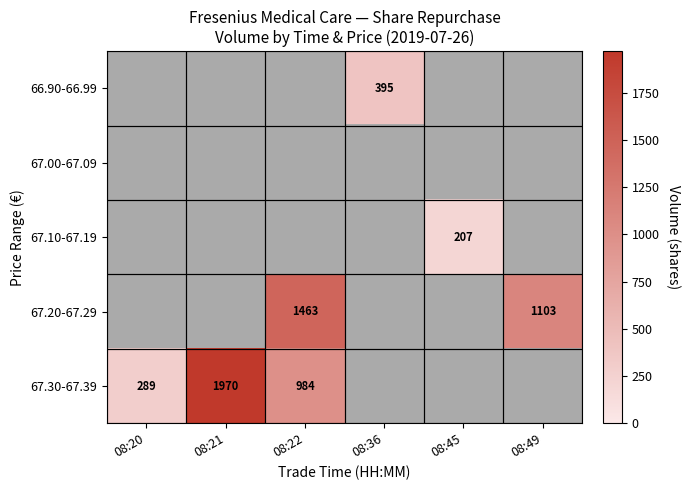

The 67.20-67.29 series shows 1463 at 08:22. True or false?

True